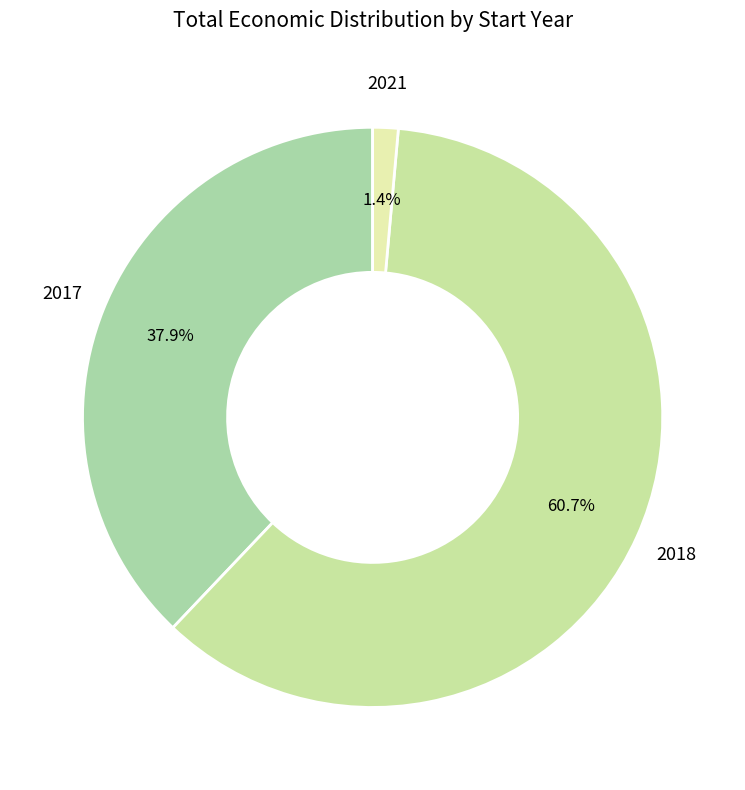

Is there any slice that represents more than half of the pie?

Yes